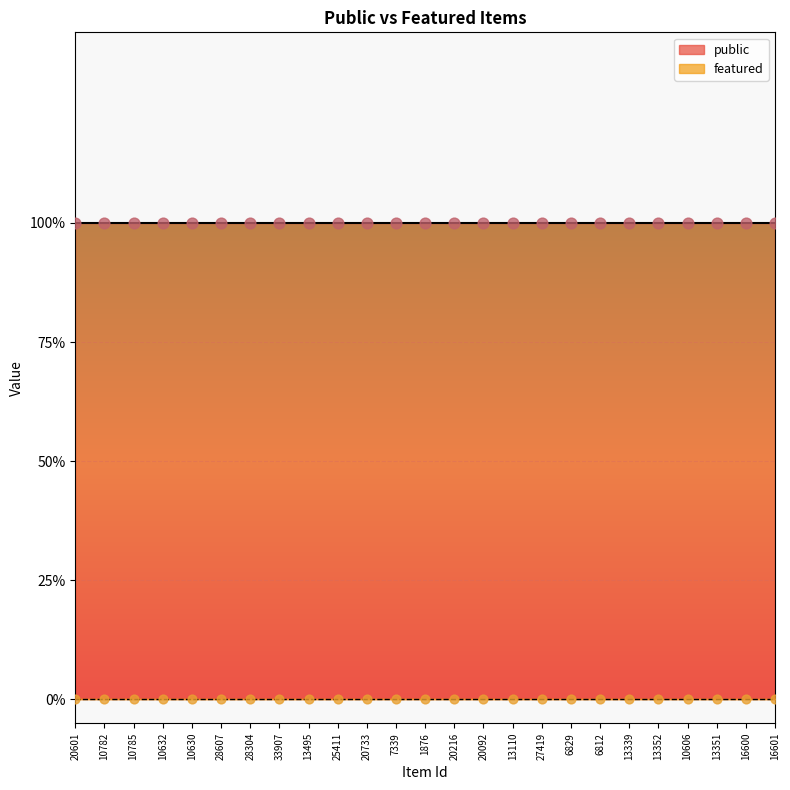

At which category is the sum across all series the highest?

20601